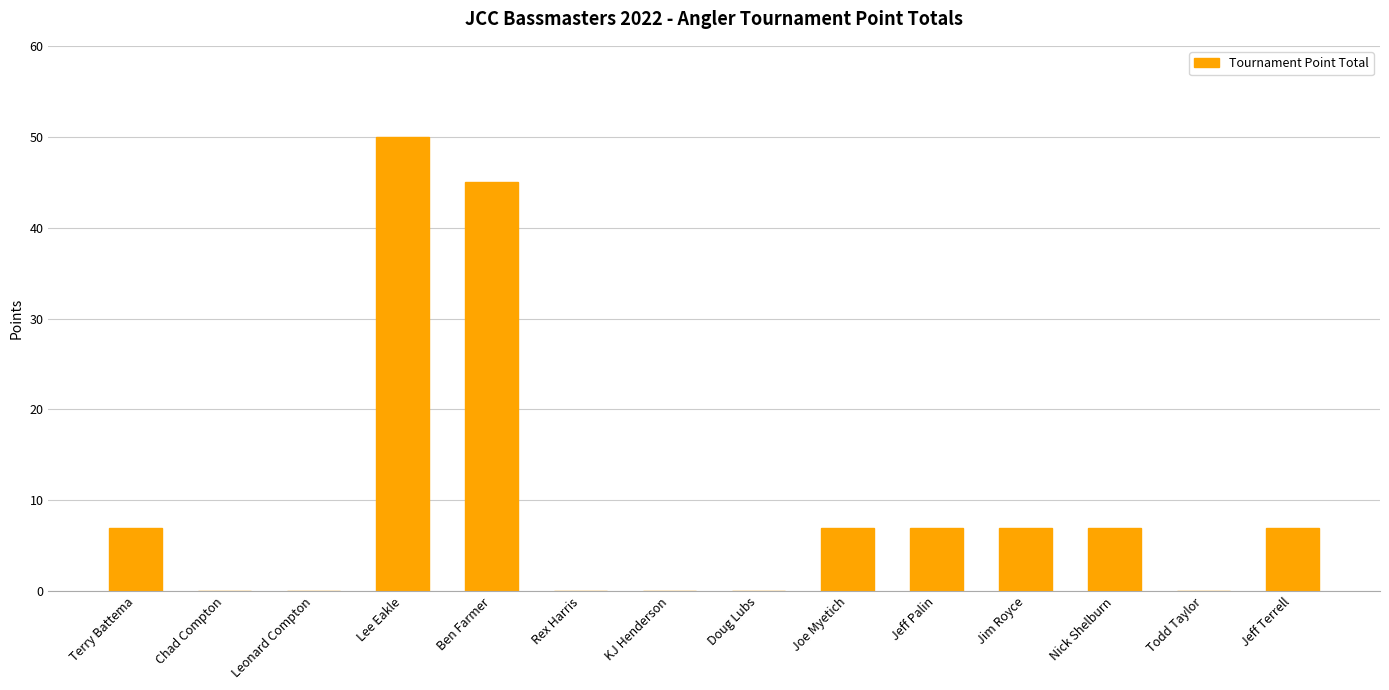

The value at Leonard Compton is 21. True or false?

False